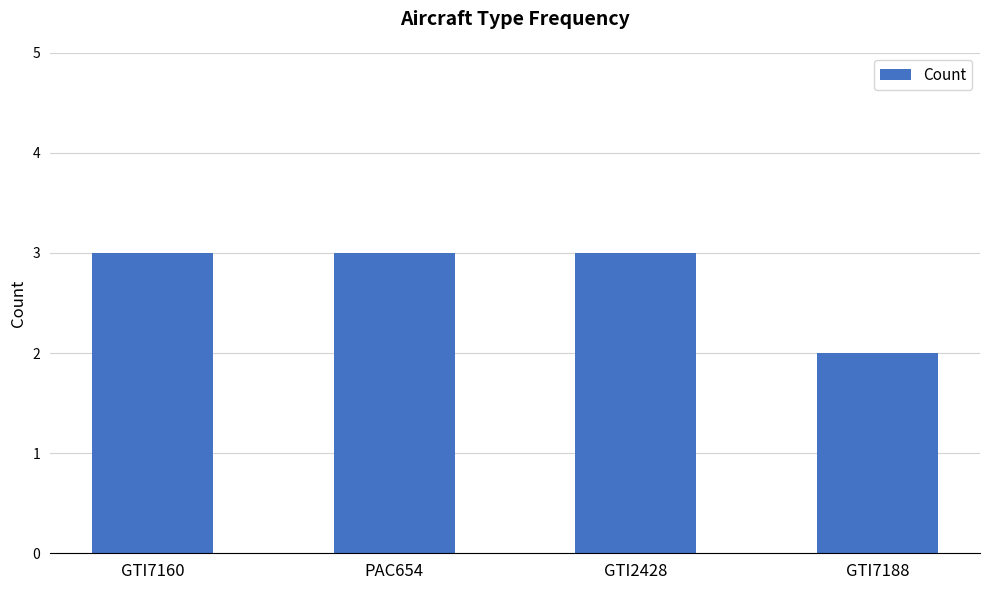

True or false: the data shows 2 at GTI7188.

True